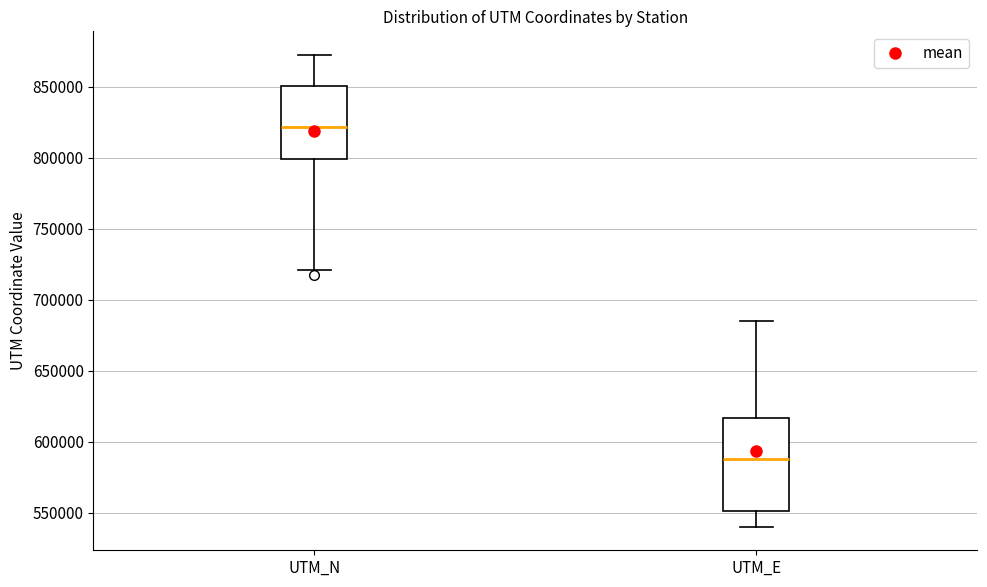

Which box has the highest median line?

UTM_N